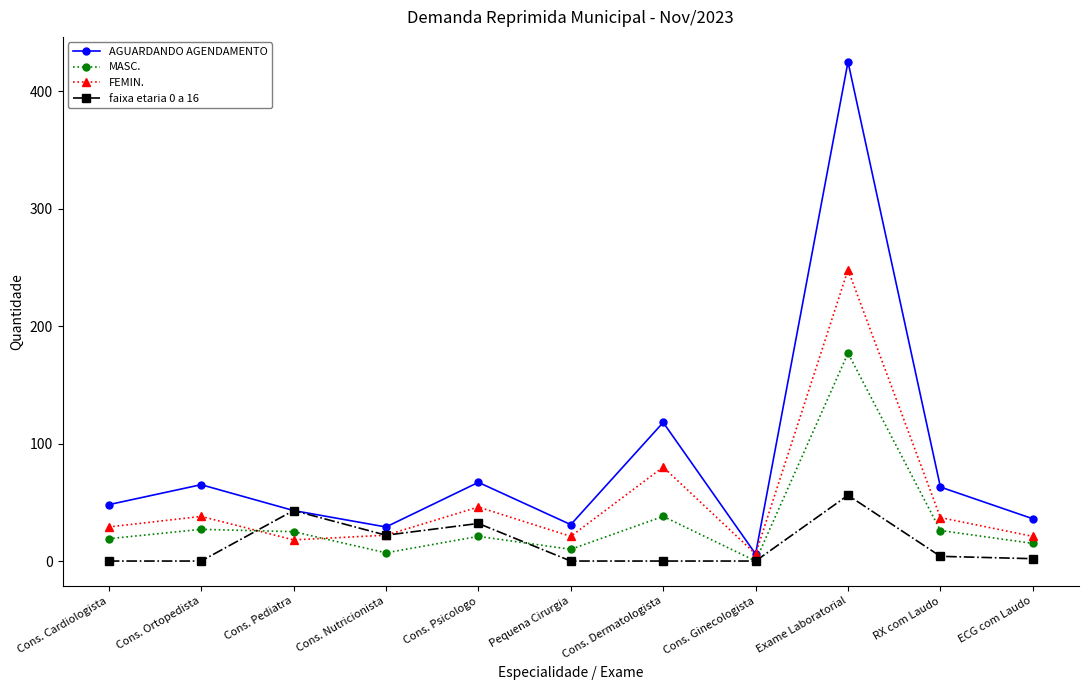

Where is the first local minimum for AGUARDANDO AGENDAMENTO?

Cons. Nutricionista